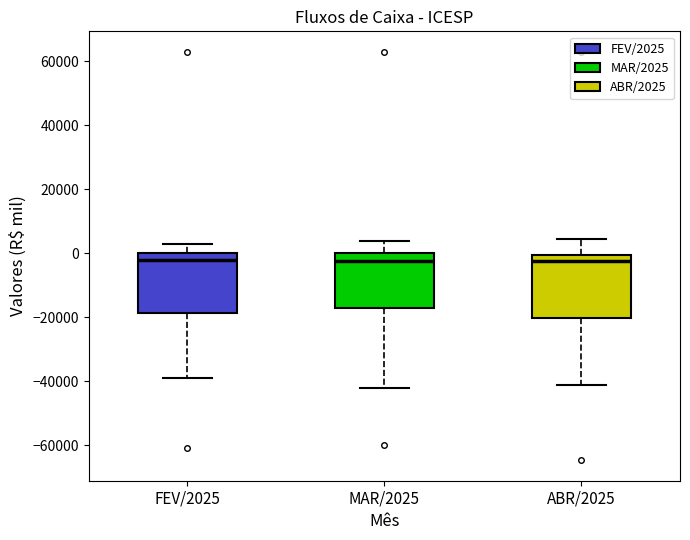

Where does the median line of the box for MAR/2025 sit on the y-axis? The values are not printed on the chart, so give them approximately, as read against the axis.

-2000